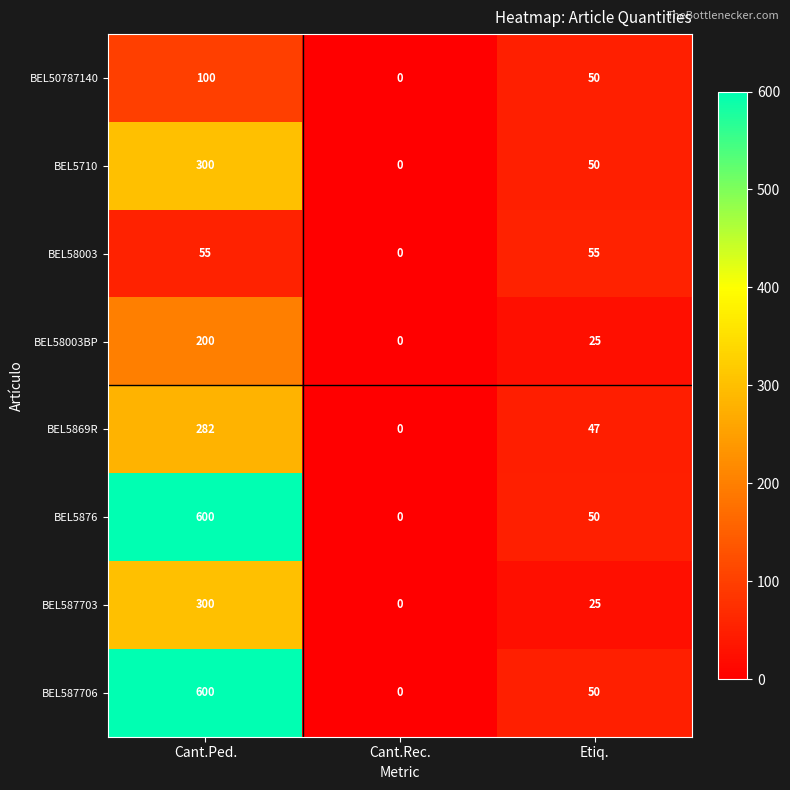

Count the number of categories in the chart.

3